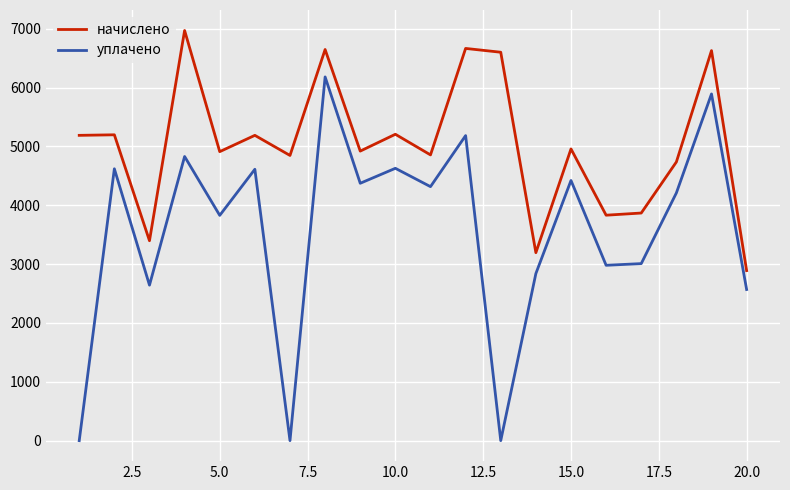

Rank the series by their maximum value, from highest to lowest.

начислено, уплачено